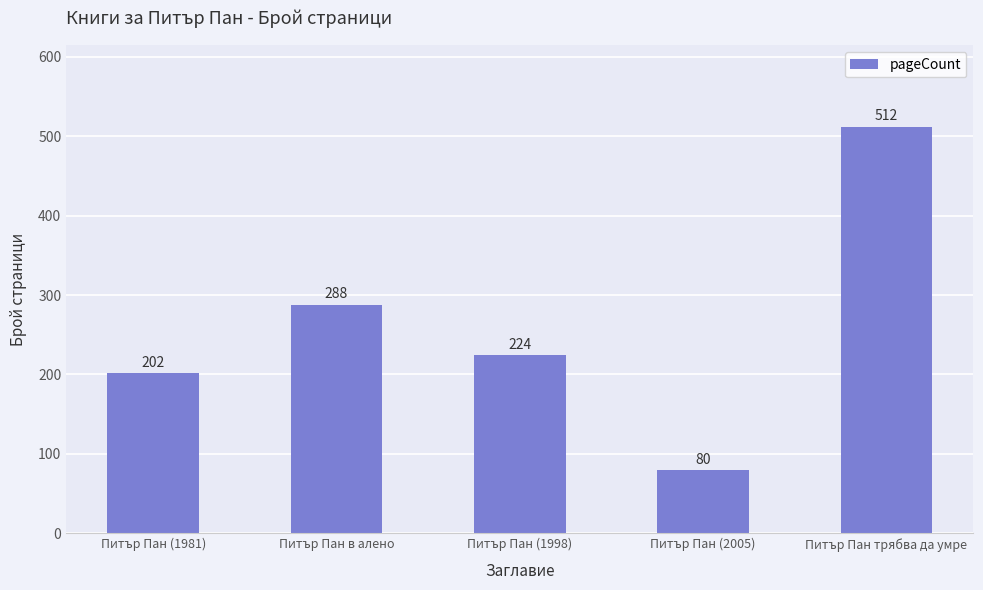

Rank the categories by value from highest to lowest.

Питър Пан трябва да умре, Питър Пан в алено, Питър Пан (1998), Питър Пан (1981), Питър Пан (2005)